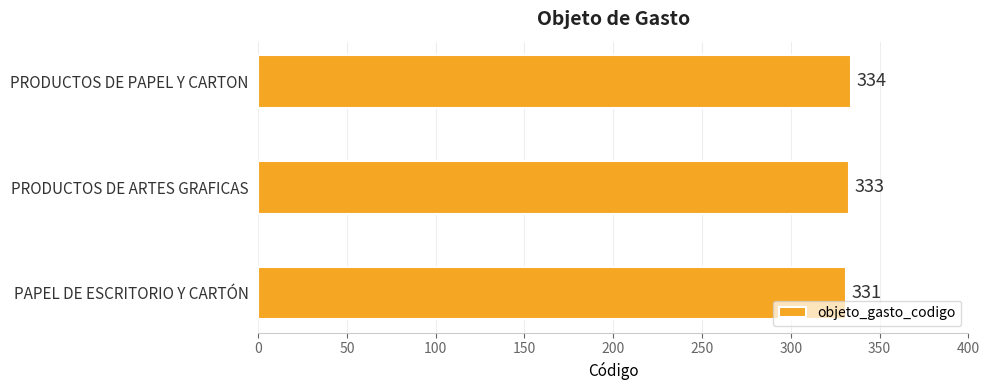

Reading bottom to top, transcribe all the data shown in this chart.

331	333	334